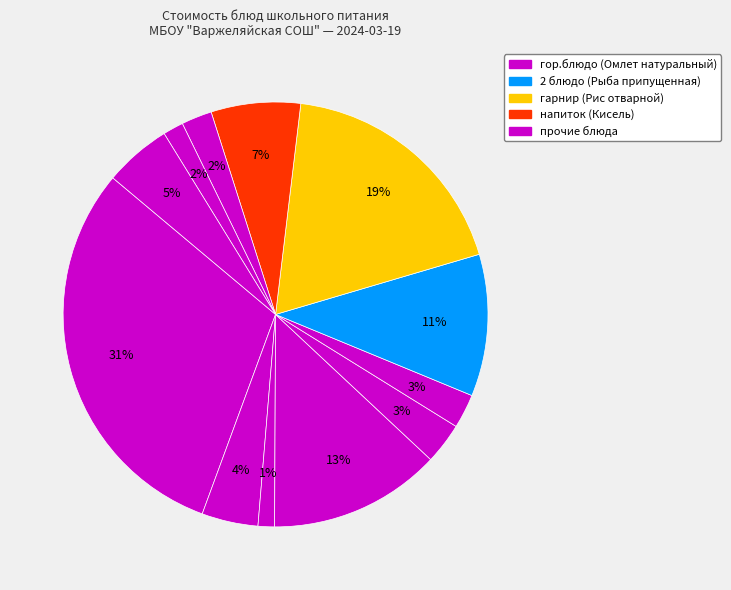

Count the number of slices in the pie.

12